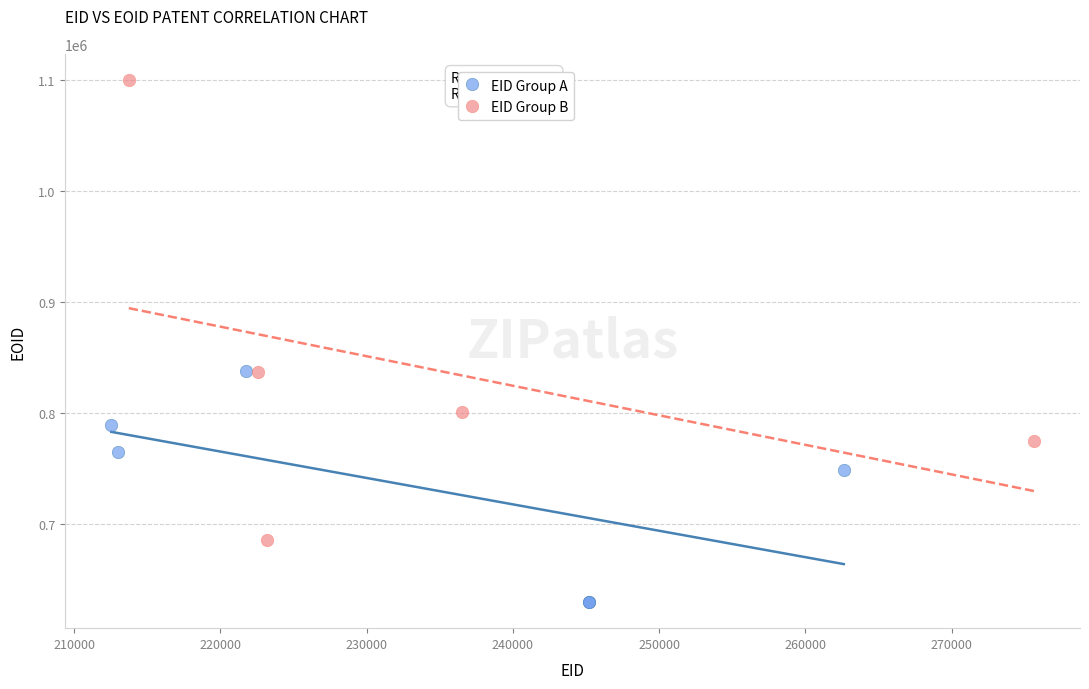

Which series has the largest Y range (max minus min)?

EID Group B